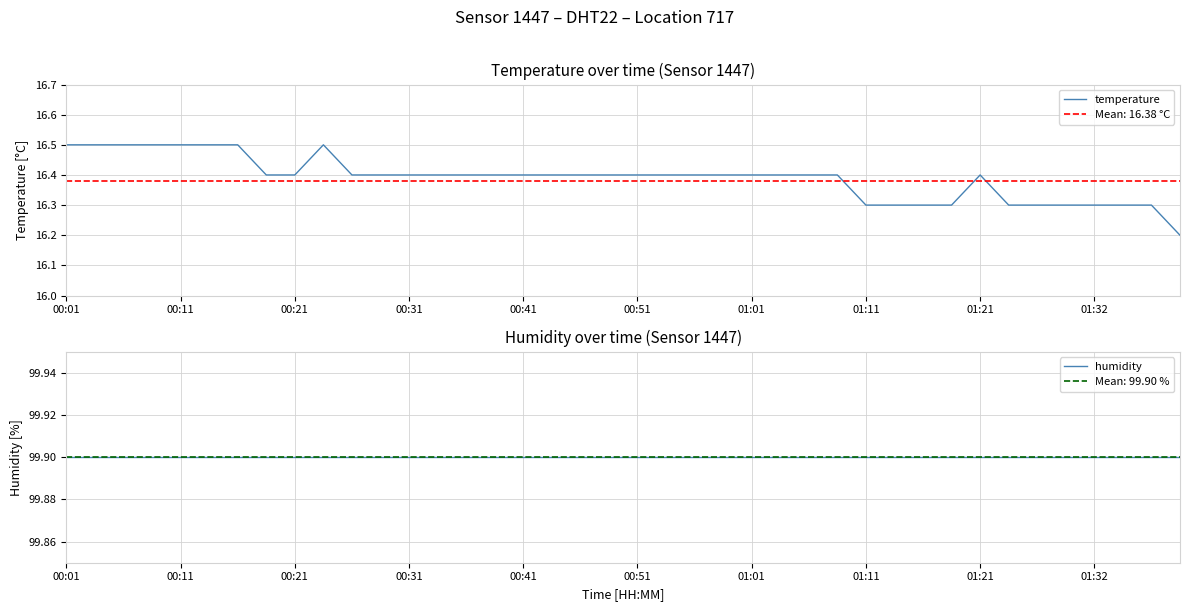

In temperature, how many points are higher than both neighbors (excluding endpoints)?

2